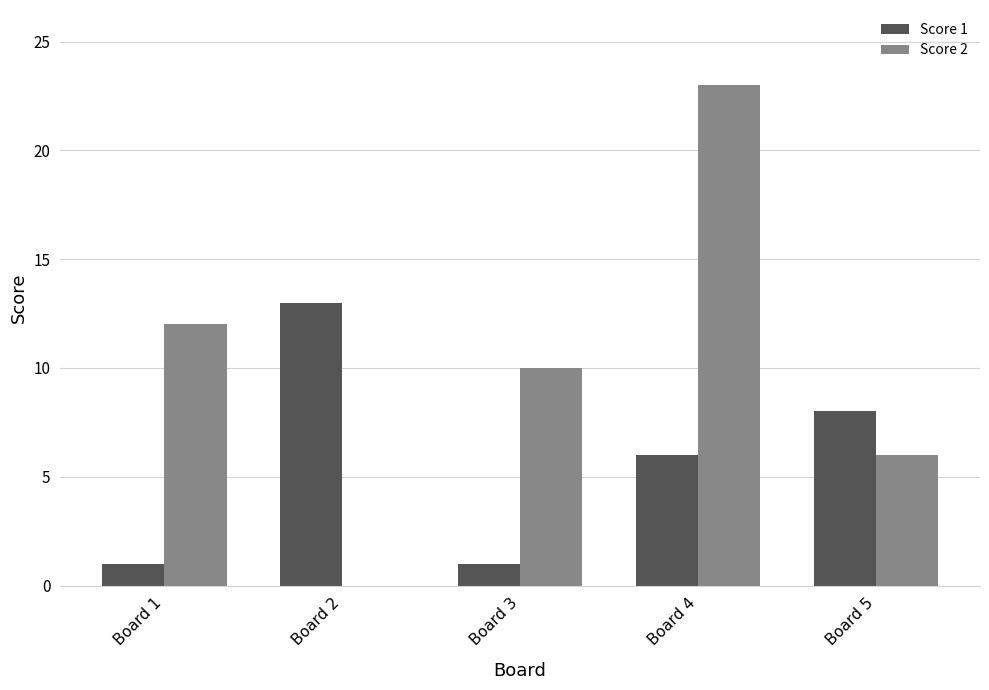

Which series has the largest total across all categories?

Score 2